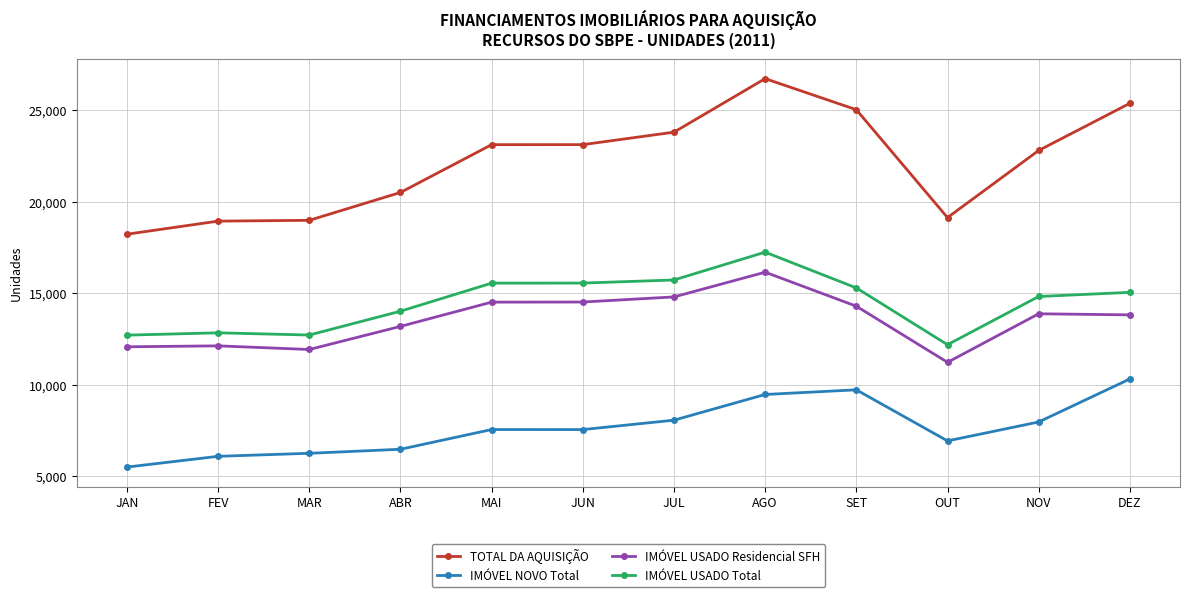

What is the value of the IMÓVEL NOVO Total point at the 4th from the left?

6484